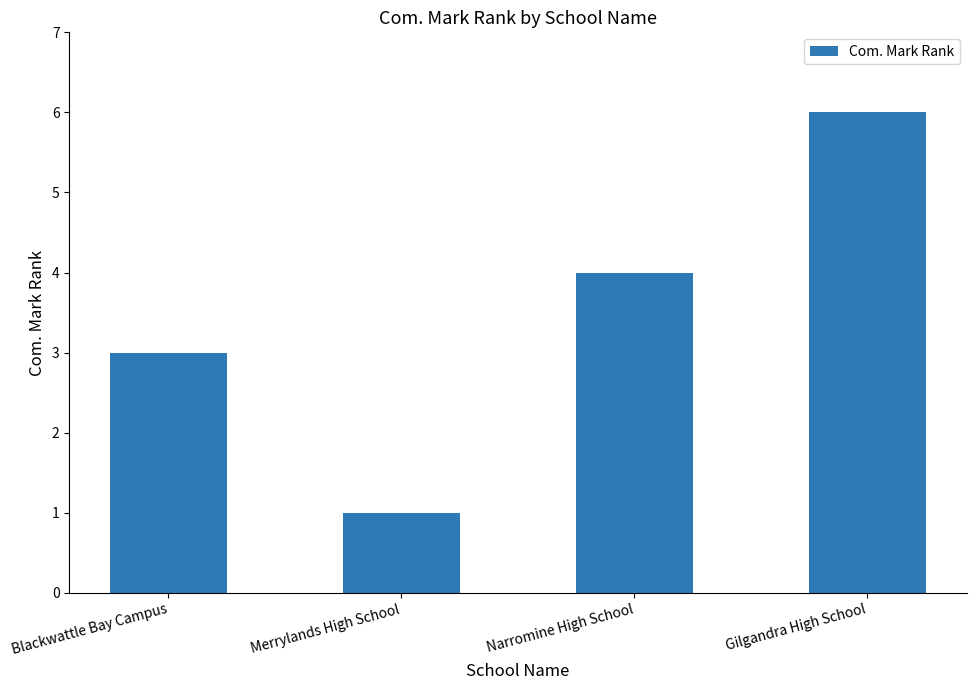

Which category has the highest value across all series?

Gilgandra High School